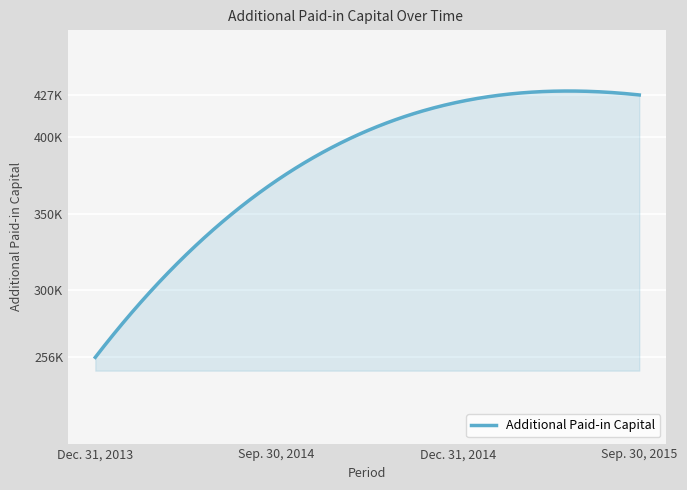

Does the chart have visible grid lines?

Yes